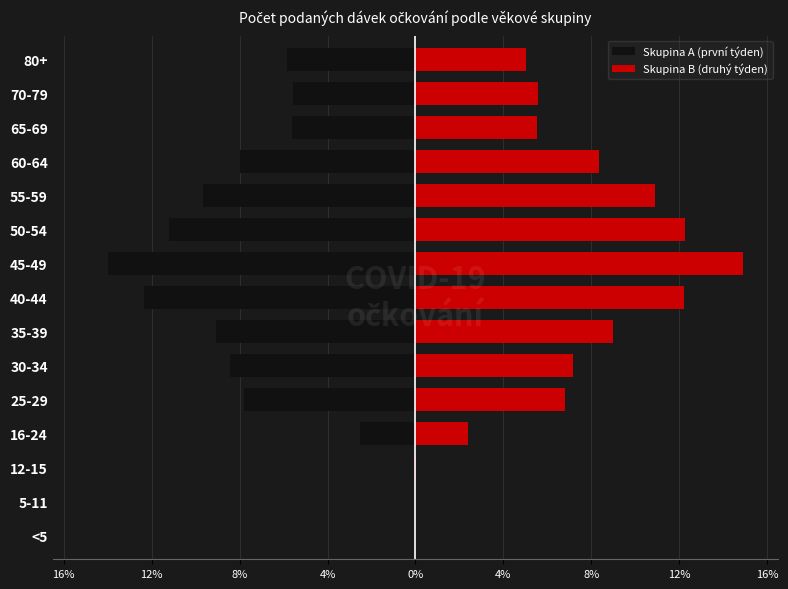

What is the greatest value displayed?

14.9